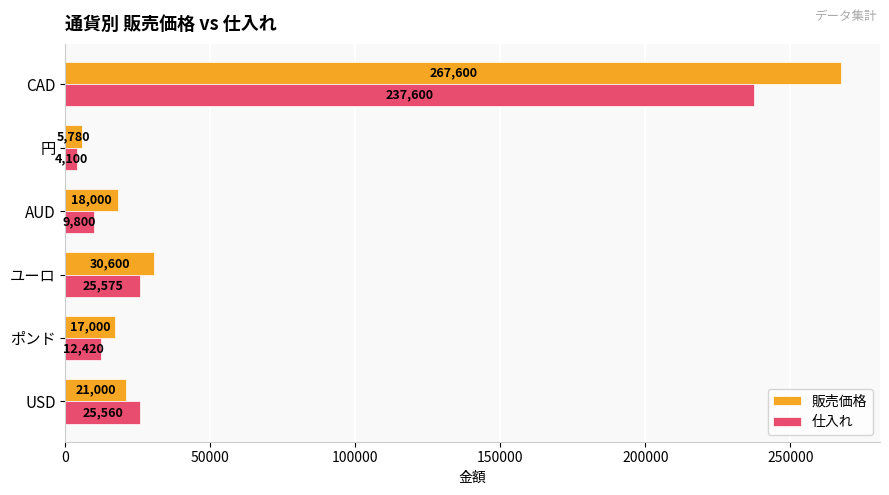

What is the sum of all 販売価格 values?

359980